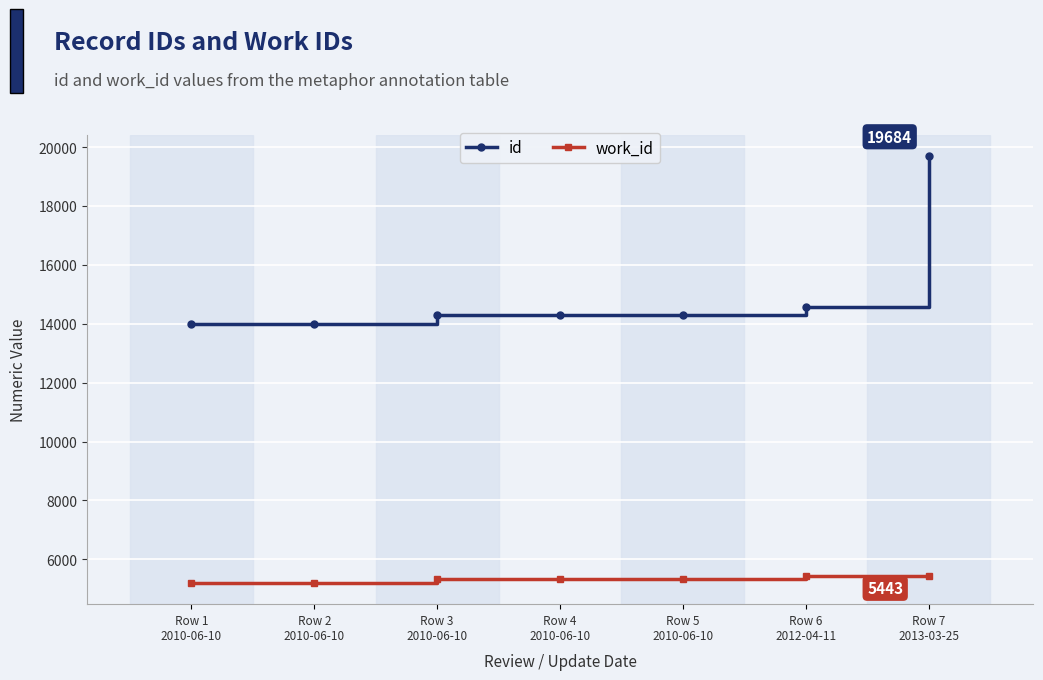

What is the maximum value shown in the chart?

19684